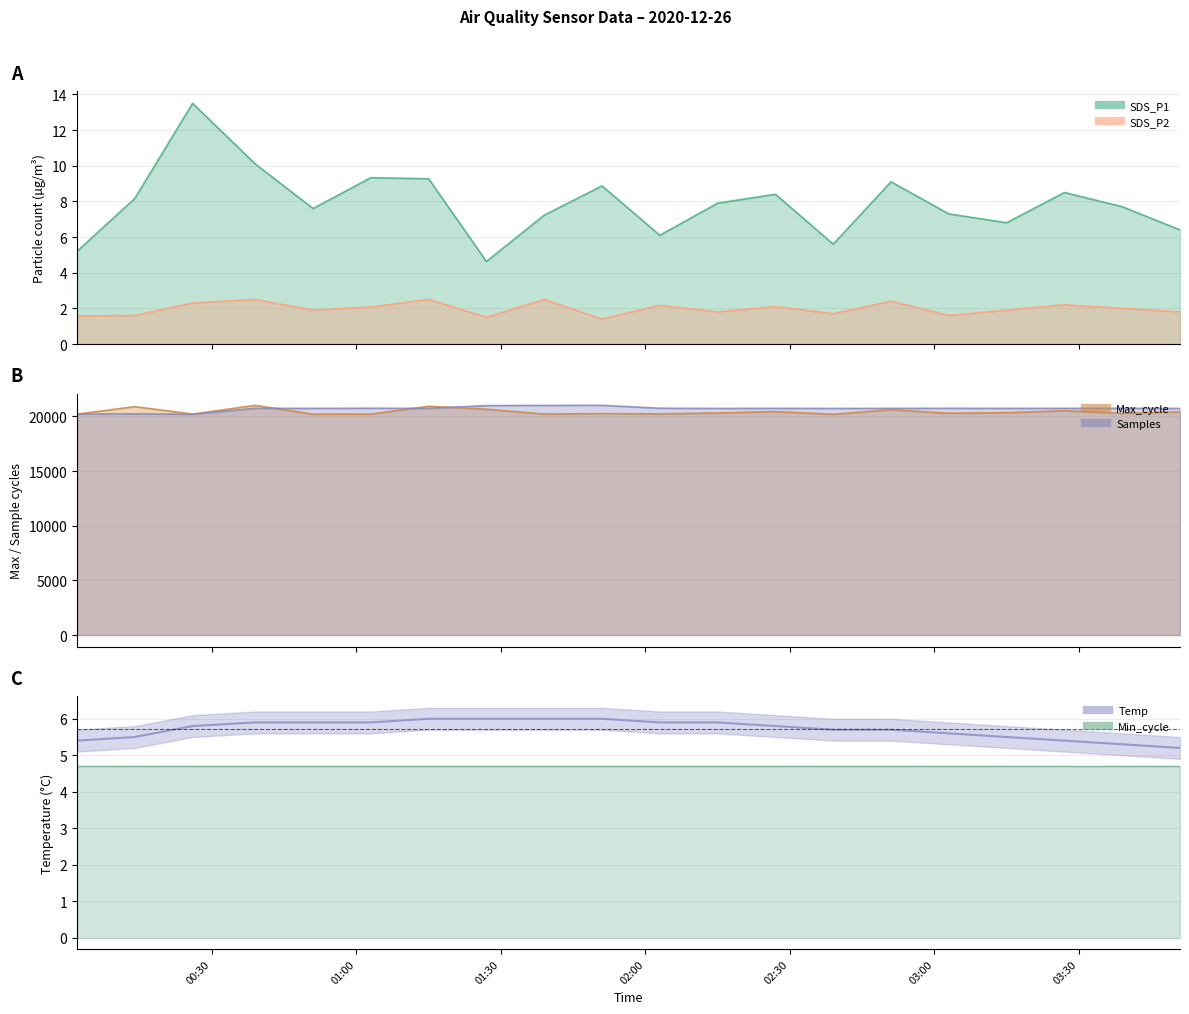

The SDS_P1 series shows 8.4 at 2020-12-26 02:27. True or false?

True